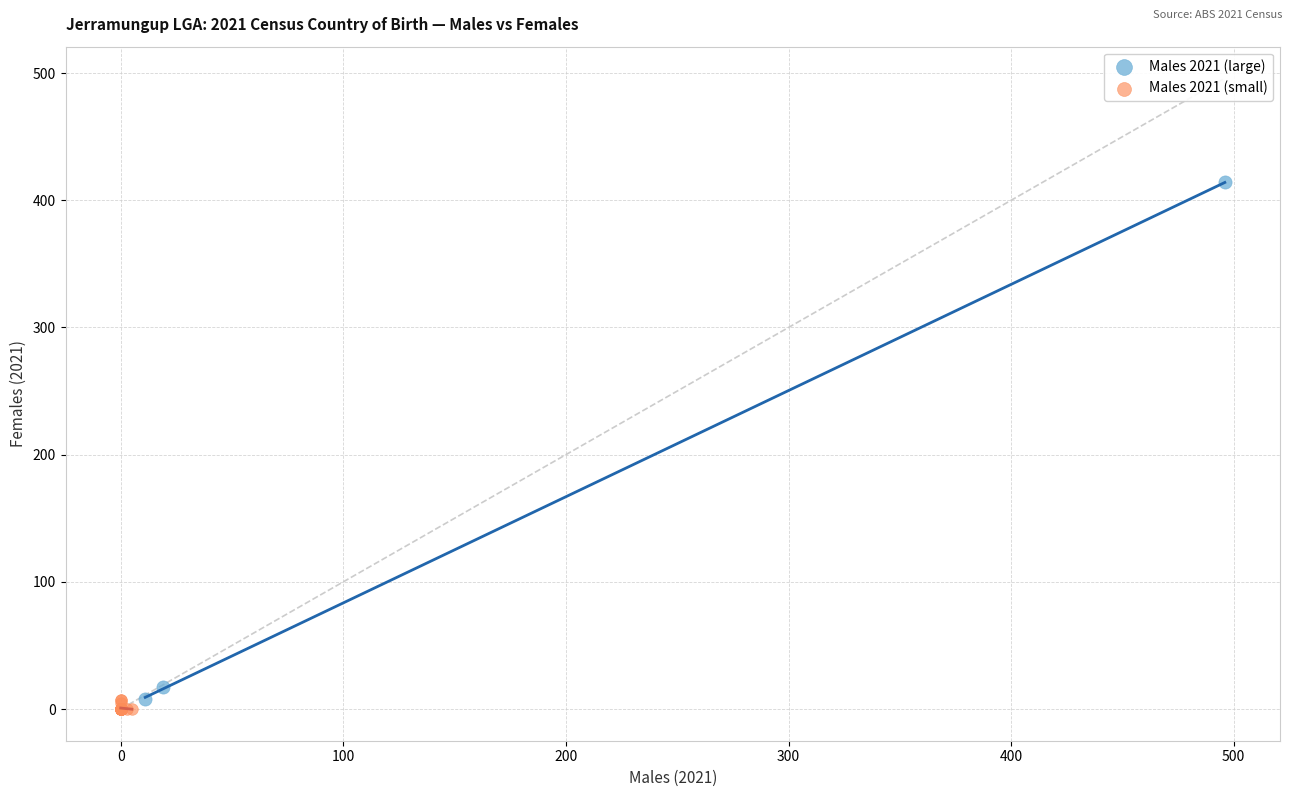

Which series has the largest Y range (max minus min)?

Males 2021 (large)